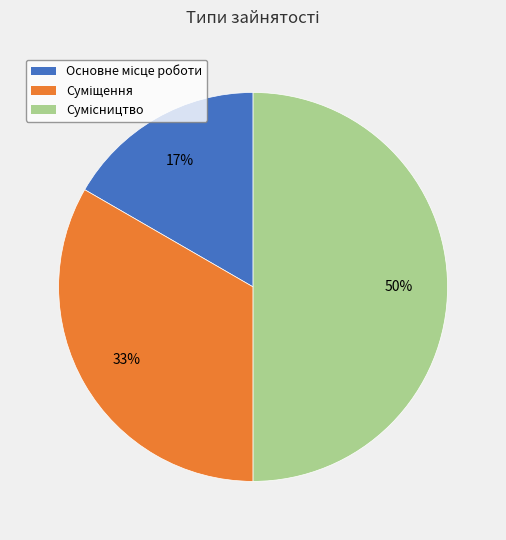

To the nearest percent, what is the average slice percentage?

33%